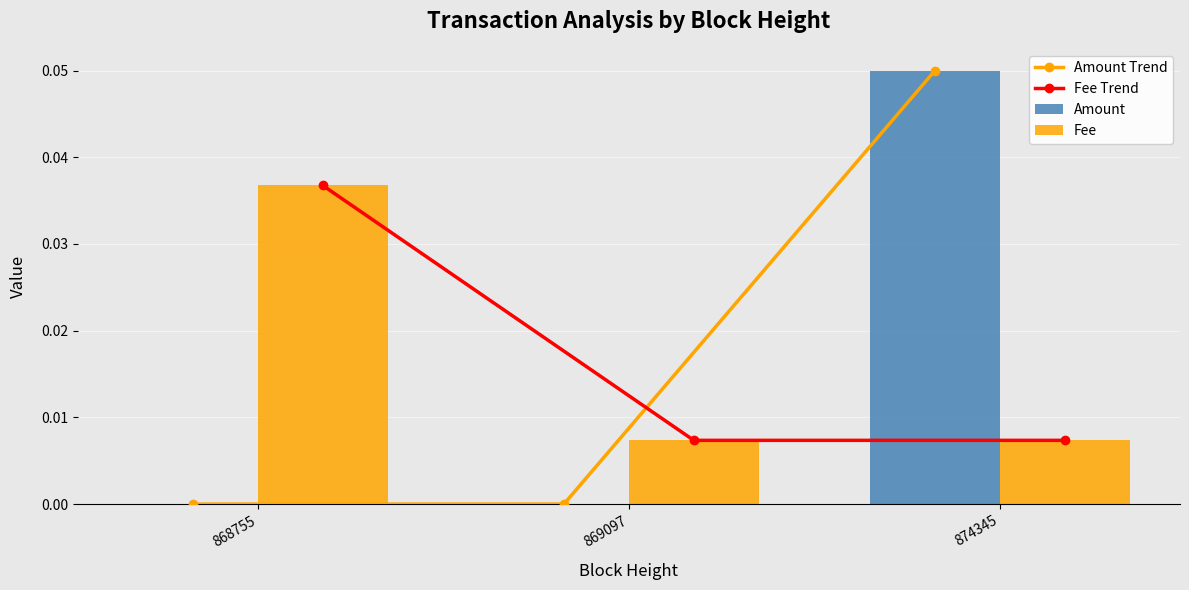

How many positive values does the Amount Trend series have?

1